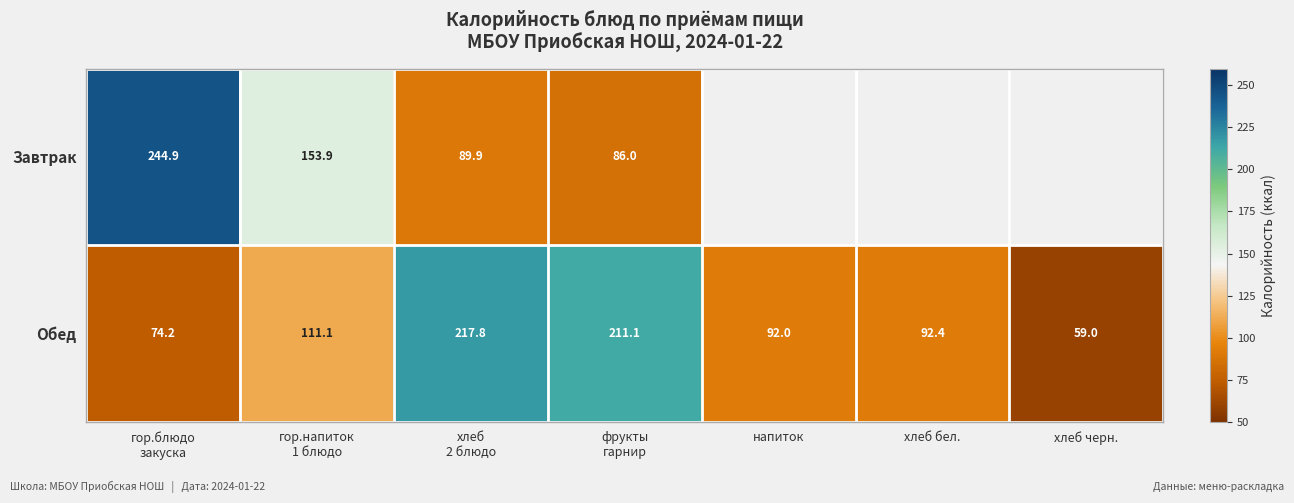

The value of Завтрак at фрукты гарнир is 145.8. True or false?

False